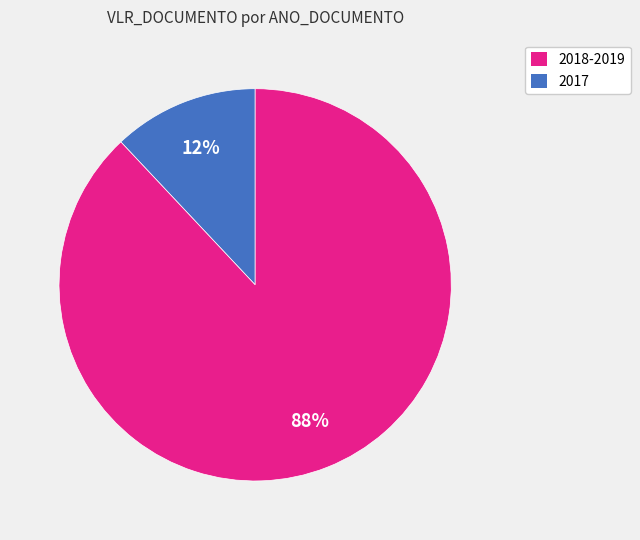

To the nearest percent, what is the average slice percentage?

50%